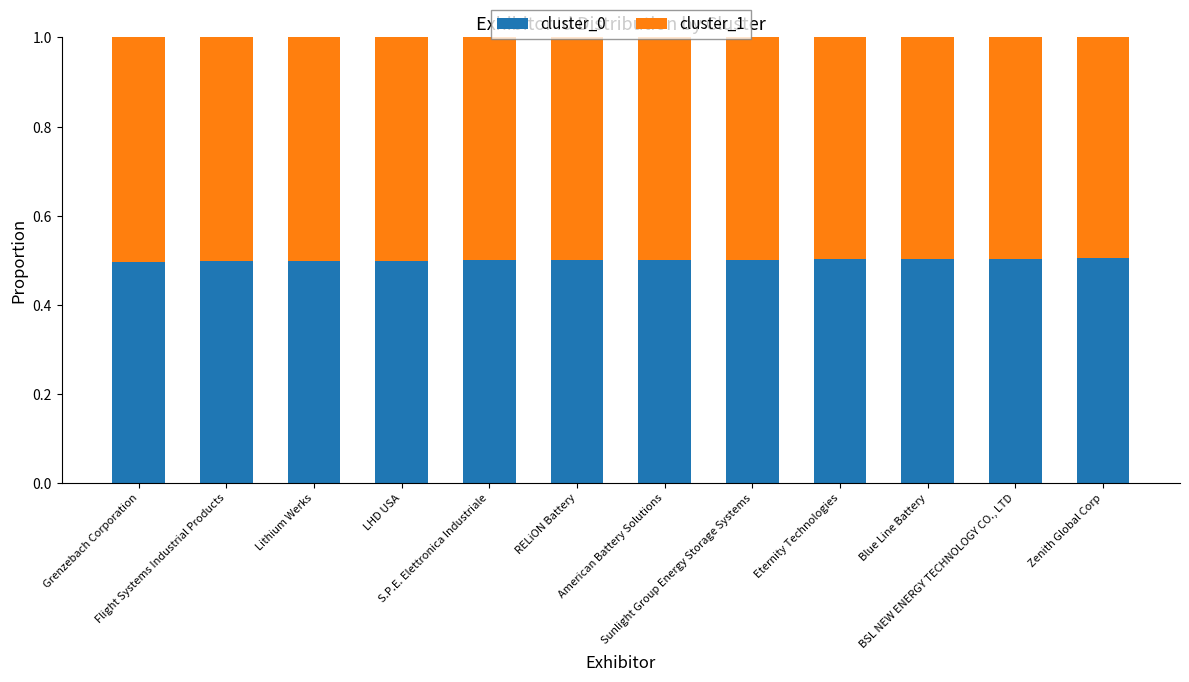

How many cluster_0 values are between 0 and 1?

12